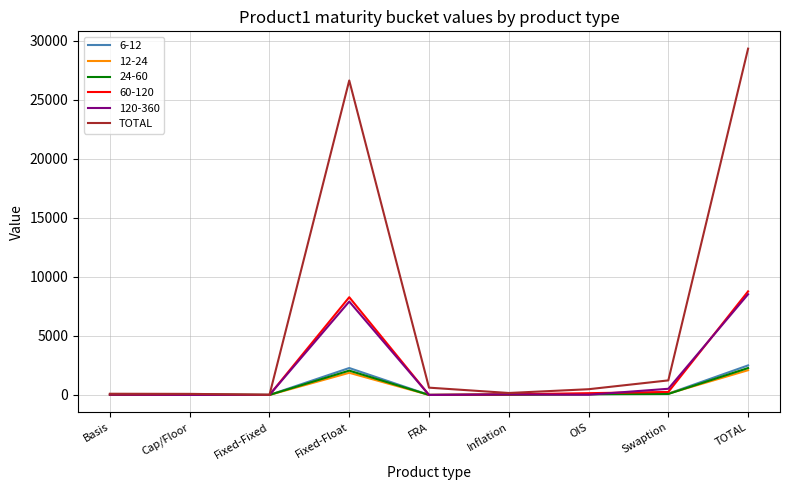

True or false: 6-12 has a value of 2279 at Fixed-Float.

True